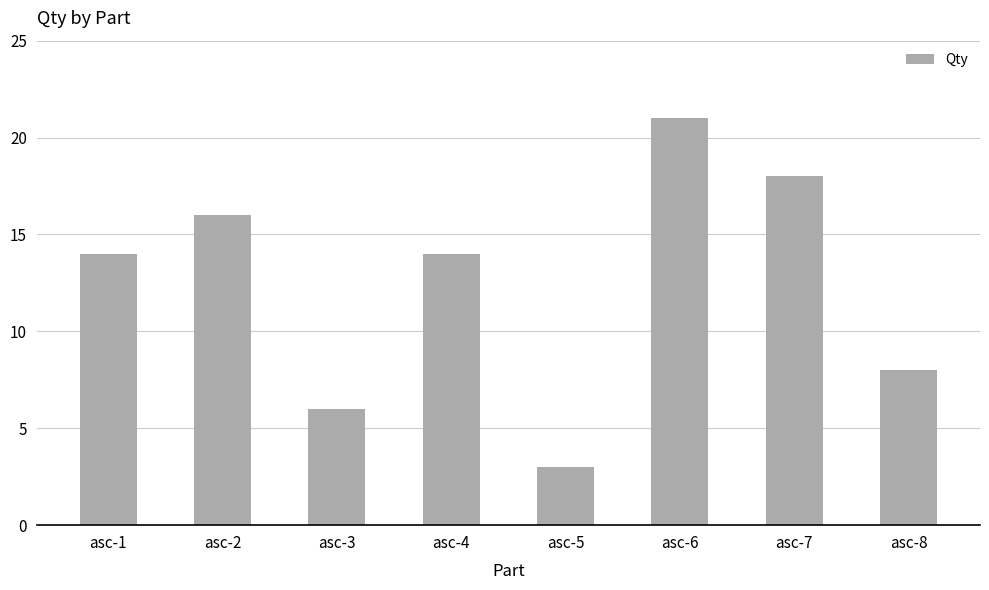

Are the bars horizontal?

No